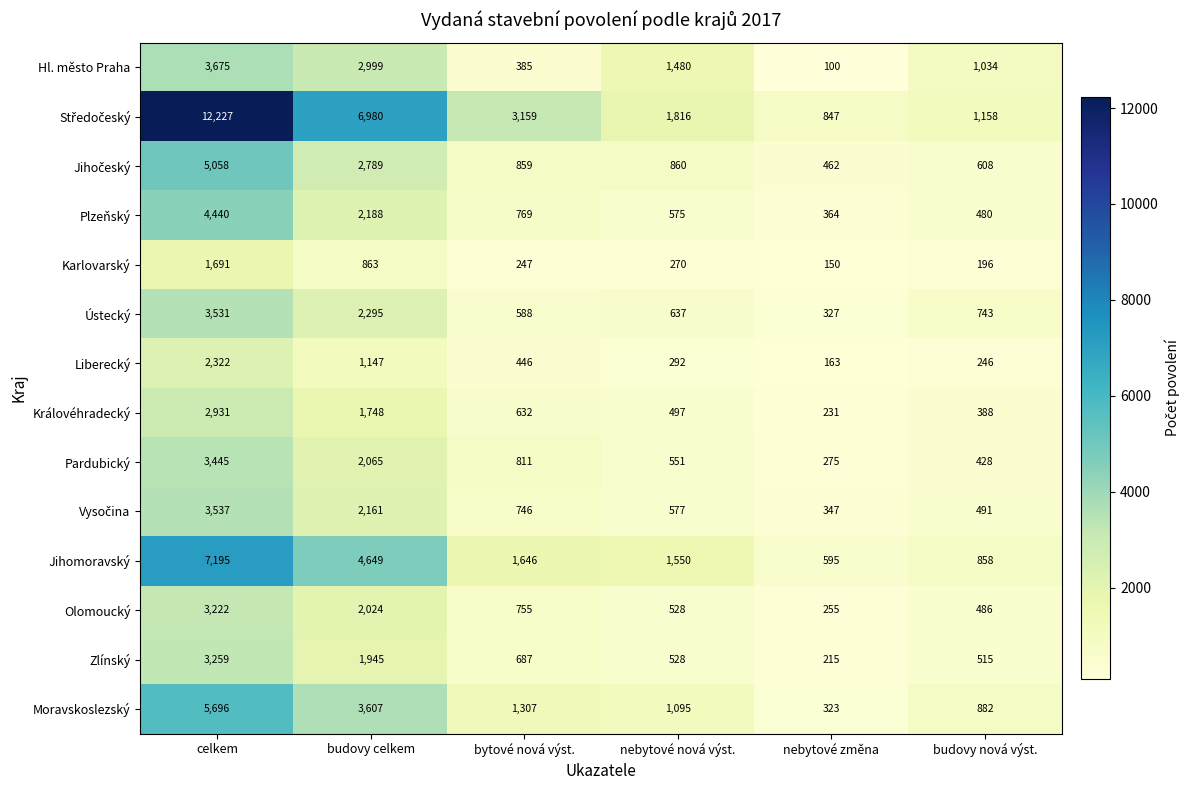

True or false: Pardubický has a value of 419 at nebytové změna.

False